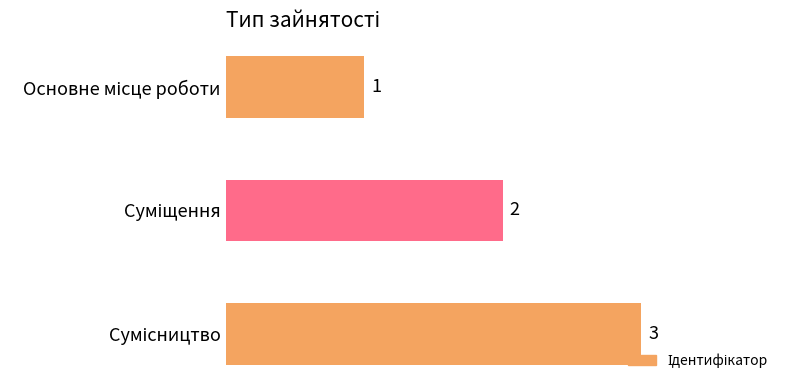

What is the value of the 2nd bar from the top?

2